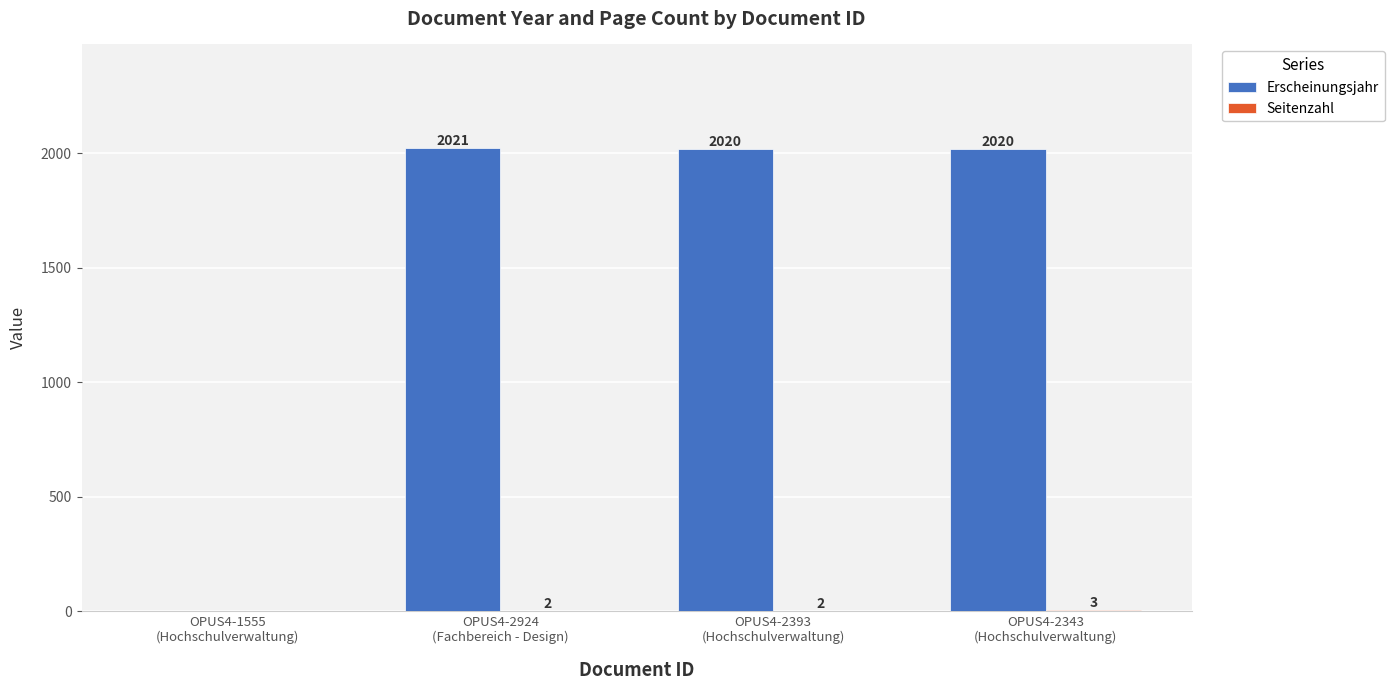

Which series has the largest total across all categories?

Erscheinungsjahr